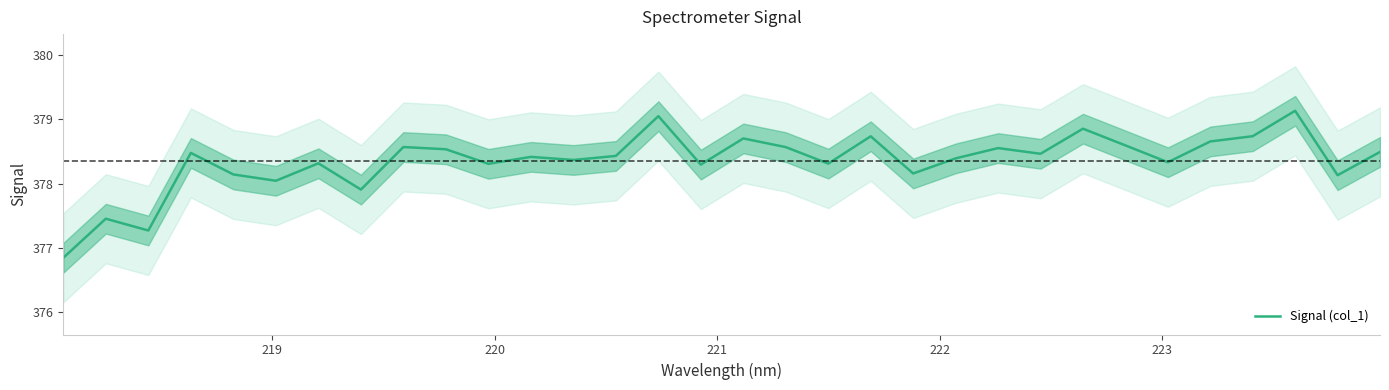

What is the average value?

378.4